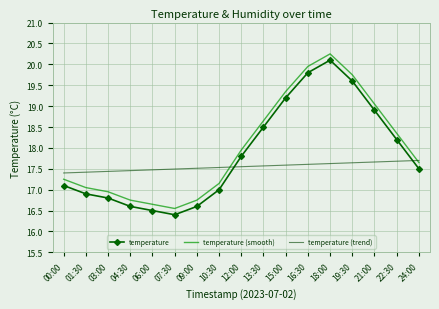

What is the difference between the maximum and minimum values in the temperature (trend) series?

0.3